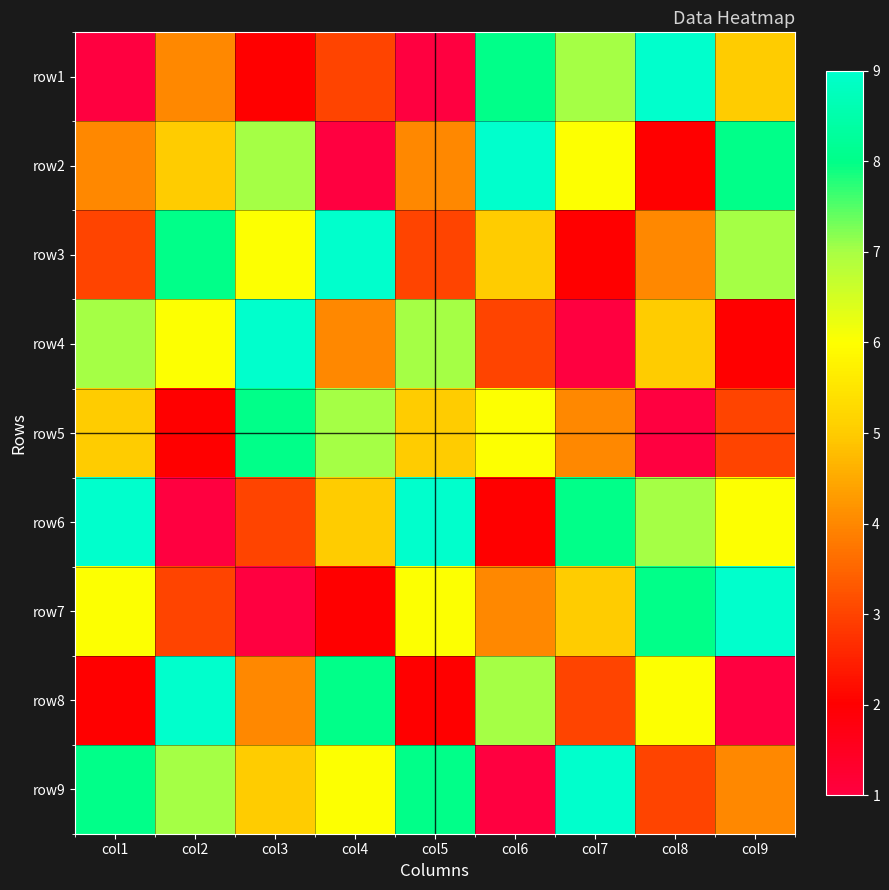

Which has a higher value, col1 or col8?

col8